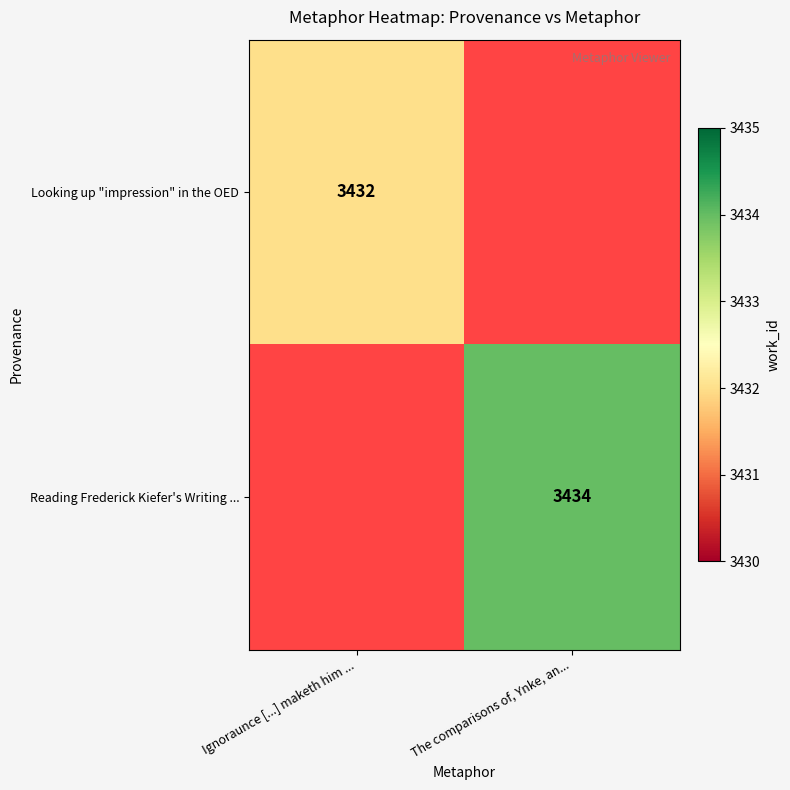

Is it true that Looking up "impression" in the OED equals 3432 at Ignoraunce [...] maketh him ...?

True